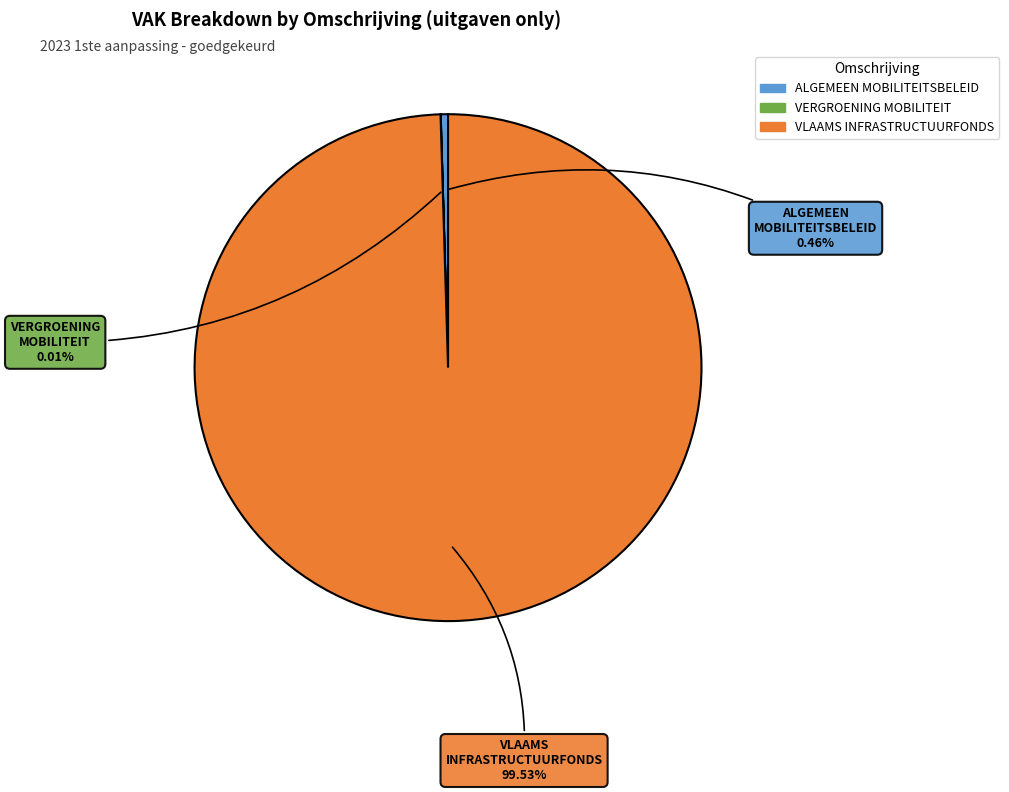

Does any single category account for the majority?

Yes